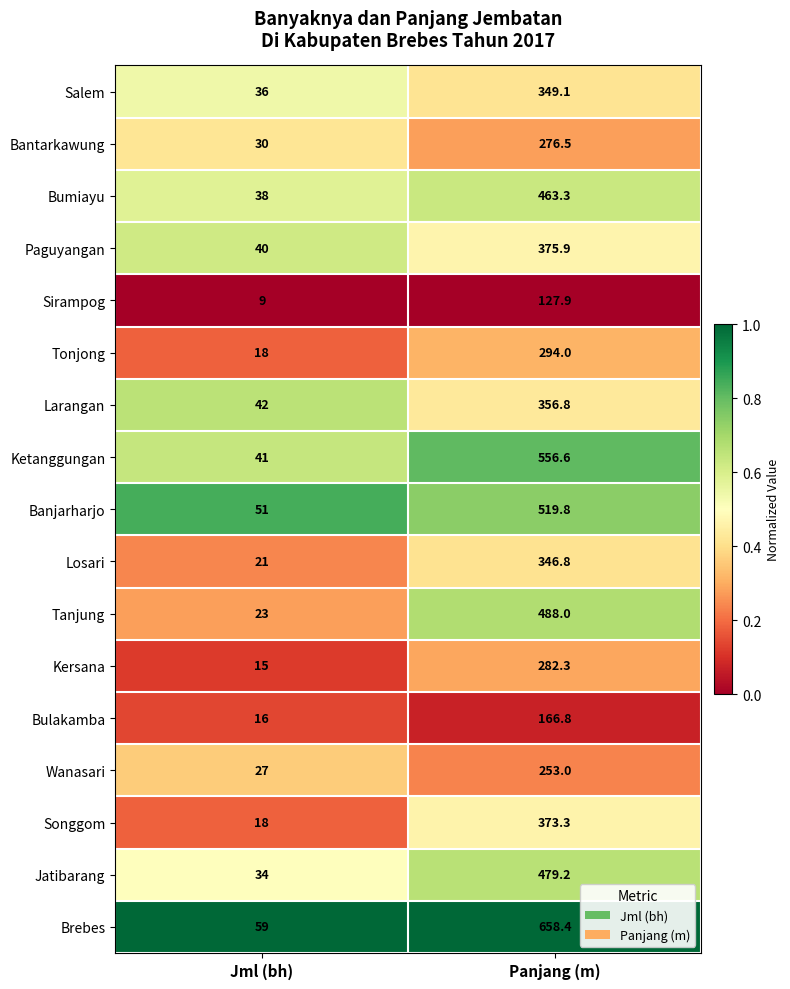

List the series in order of their peak value, highest first.

Brebes, Ketanggungan, Banjarharjo, Tanjung, Jatibarang, Bumiayu, Paguyangan, Songgom, Larangan, Salem, Losari, Tonjong, Kersana, Bantarkawung, Wanasari, Bulakamba, Sirampog